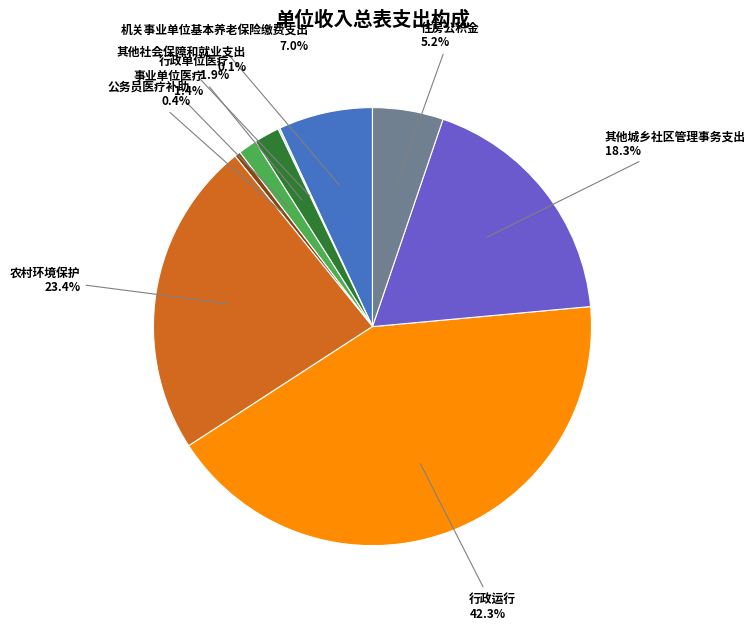

To the nearest percent, what is the average slice percentage?

11%